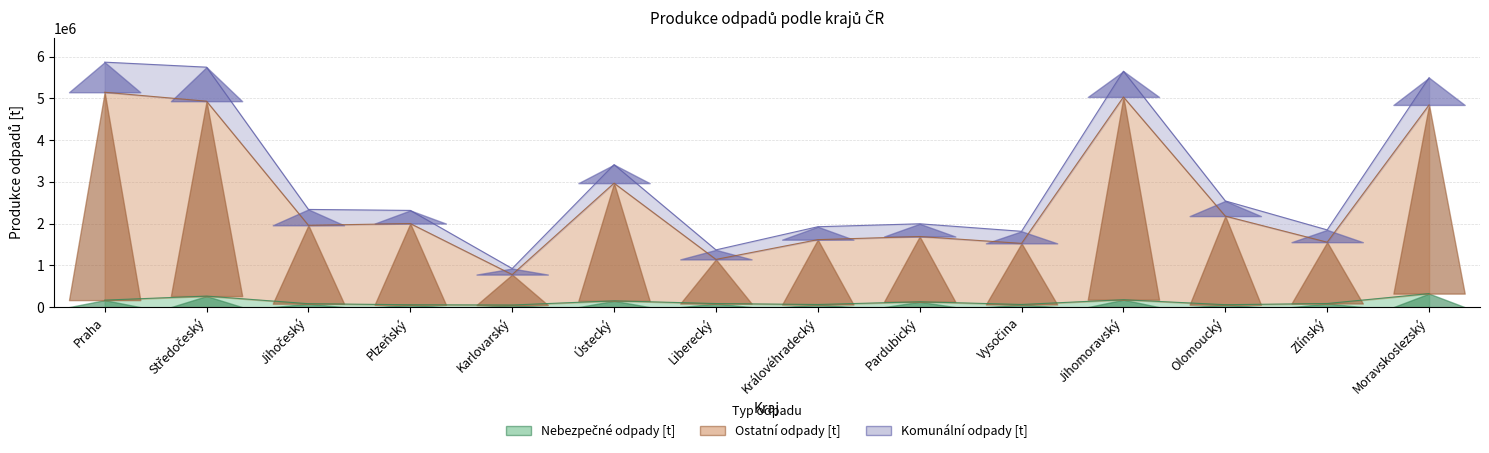

Count the number of categories in the chart.

14